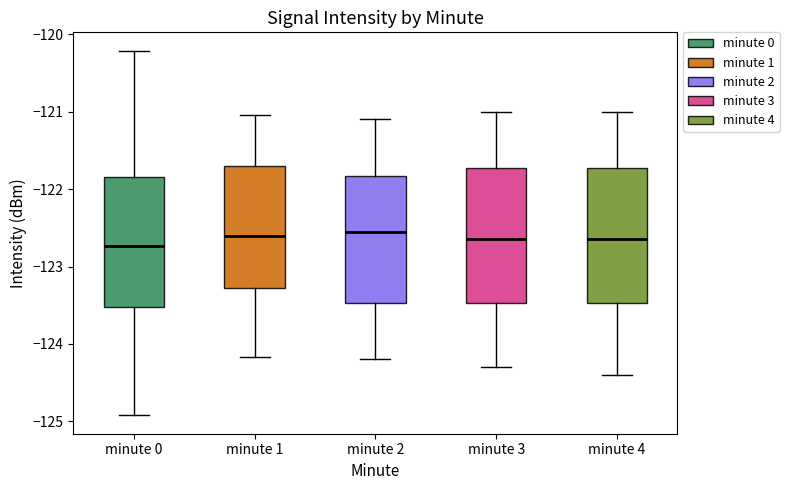

Reading left to right, transcribe this box plot: for each box, give where its median line is, the range the box spans, and where its two whiskers end, as read against the y-axis. The values are not printed on the chart, so give them approximately, as read against the axis.

minute 0: median -122.7, box -123.5 to -121.8, whiskers -124.9 to -120.2
minute 1: median -122.6, box -123.3 to -121.7, whiskers -124.2 to -121.0
minute 2: median -122.5, box -123.5 to -121.8, whiskers -124.2 to -121.1
minute 3: median -122.6, box -123.5 to -121.7, whiskers -124.3 to -121.0
minute 4: median -122.6, box -123.5 to -121.7, whiskers -124.4 to -121.0